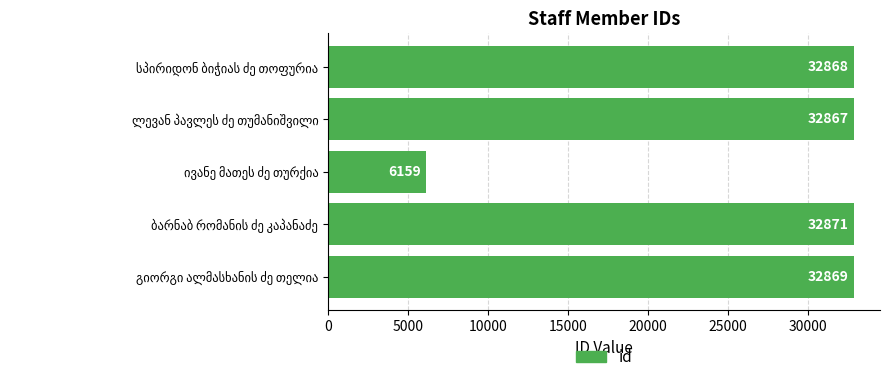

Reading bottom to top, extract all data points from this chart.

32869	32871	6159	32867	32868